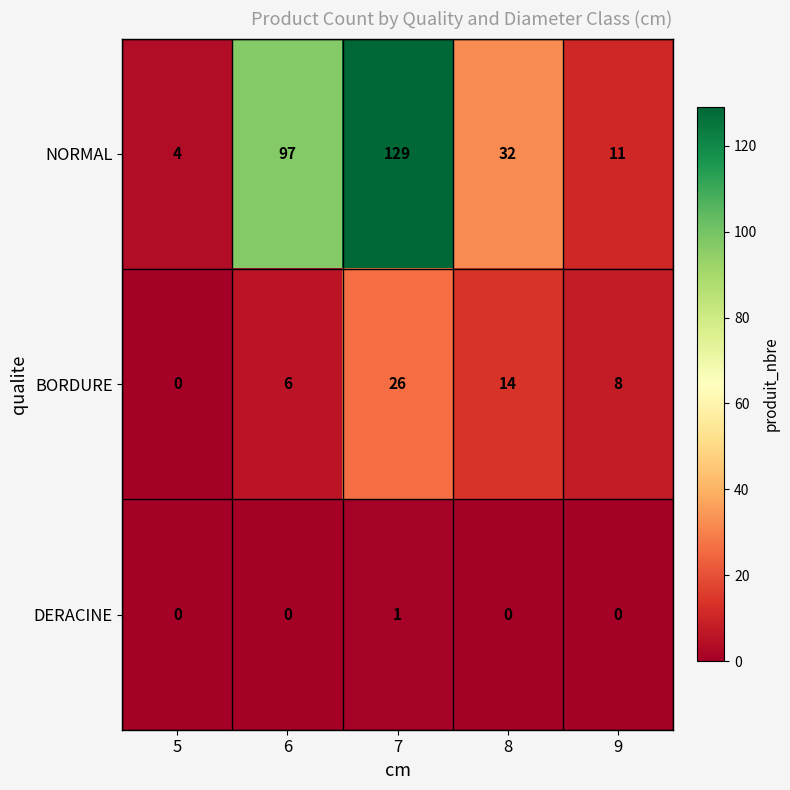

What is the total value across all series at 9?

19